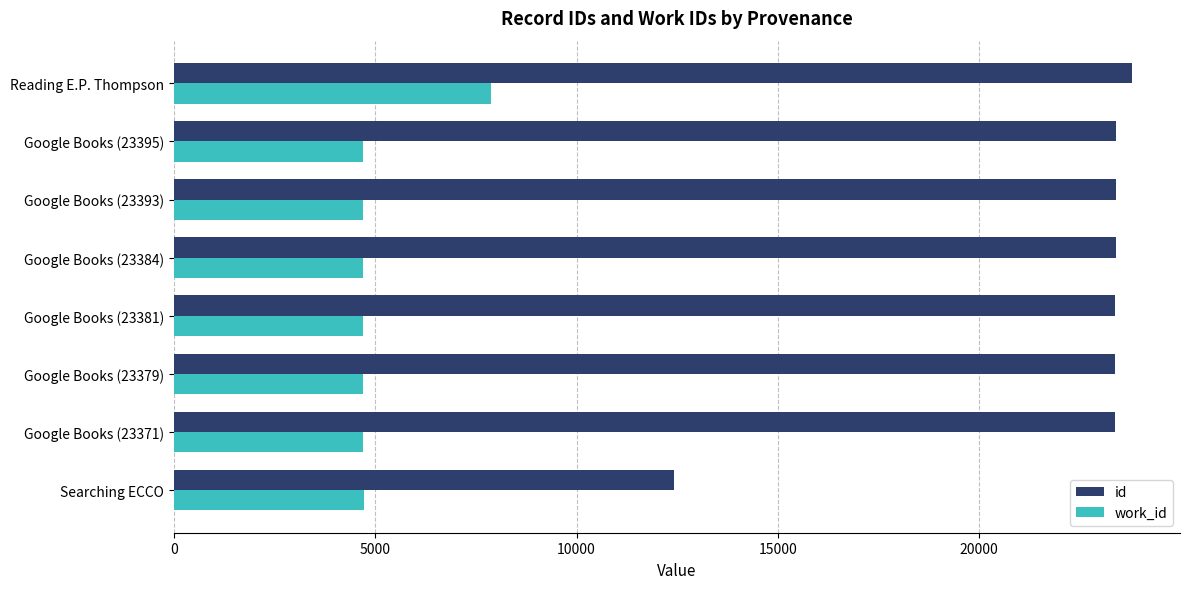

At which category does the chart reach its peak across all series?

Reading E.P. Thompson